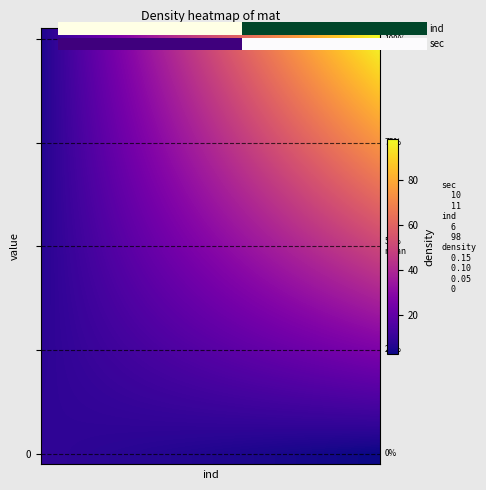

What is the difference between the maximum and minimum values in the 10 series?

92